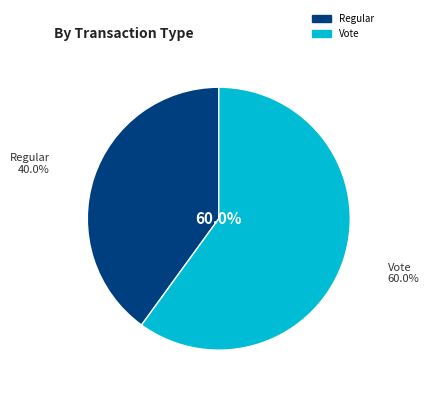

How many segments does this pie chart have?

2